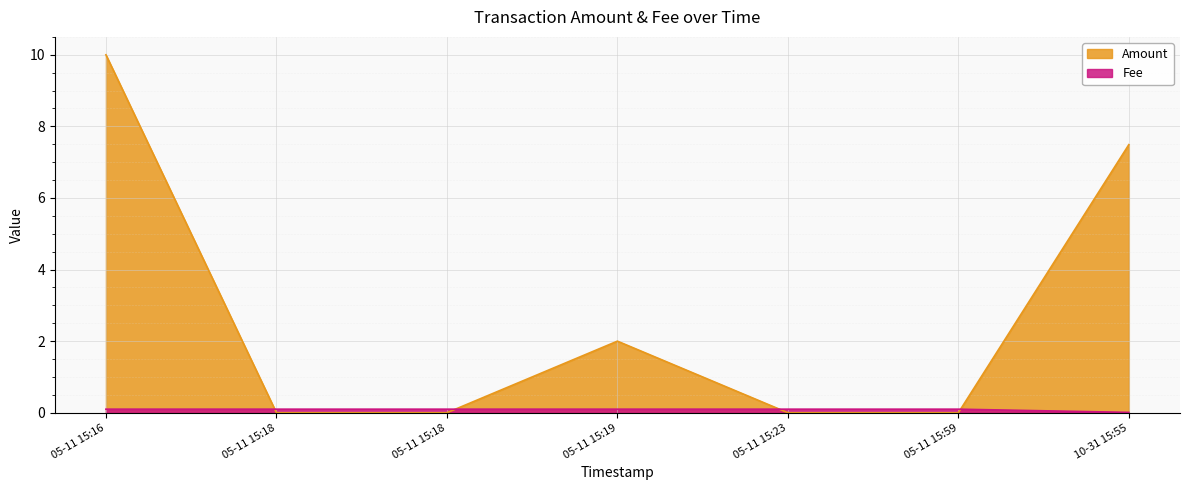

What is the highest value of the Fee series?

0.1